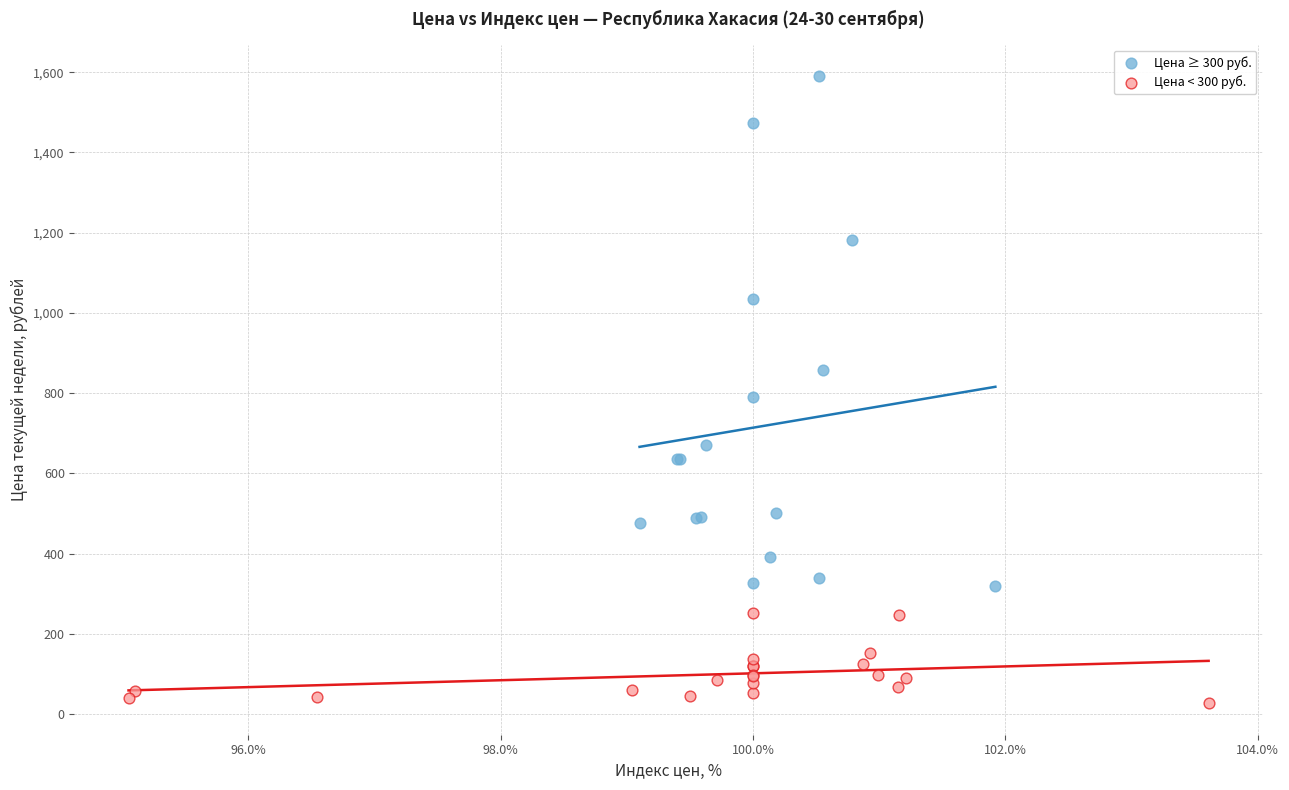

Which series contains the lowest Y value?

Цена < 300 руб.